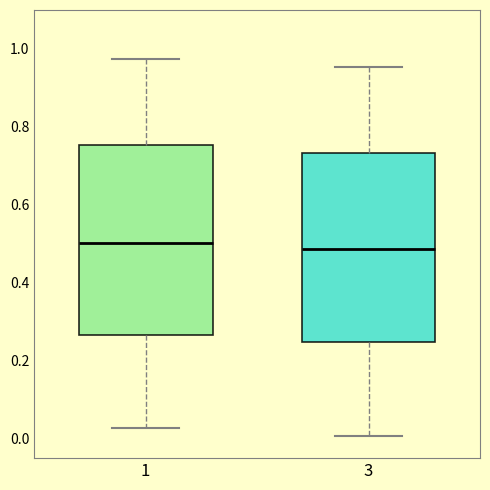

Reading left to right, read every box against the y-axis: the position of its median line, the range the box covers, and the ends of its whiskers. The values are not printed on the chart, so give them approximately, as read against the axis.

1: median 0.50, box 0.26 to 0.76, whiskers 0.02 to 0.98
3: median 0.48, box 0.24 to 0.74, whiskers 0.00 to 0.96